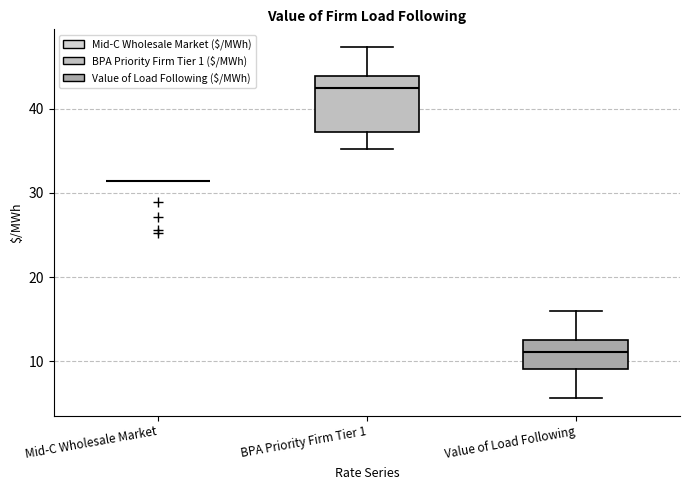

Reading left to right, read every box against the y-axis: the position of its median line, the range the box covers, and the ends of its whiskers. The values are not printed on the chart, so give them approximately, as read against the axis.

Mid-C Wholesale Market: box collapsed to a line at 31, whiskers 31 to 31
BPA Priority Firm Tier 1: median 42, box 37 to 44, whiskers 35 to 47
Value of Load Following: median 11, box 9 to 13, whiskers 6 to 16